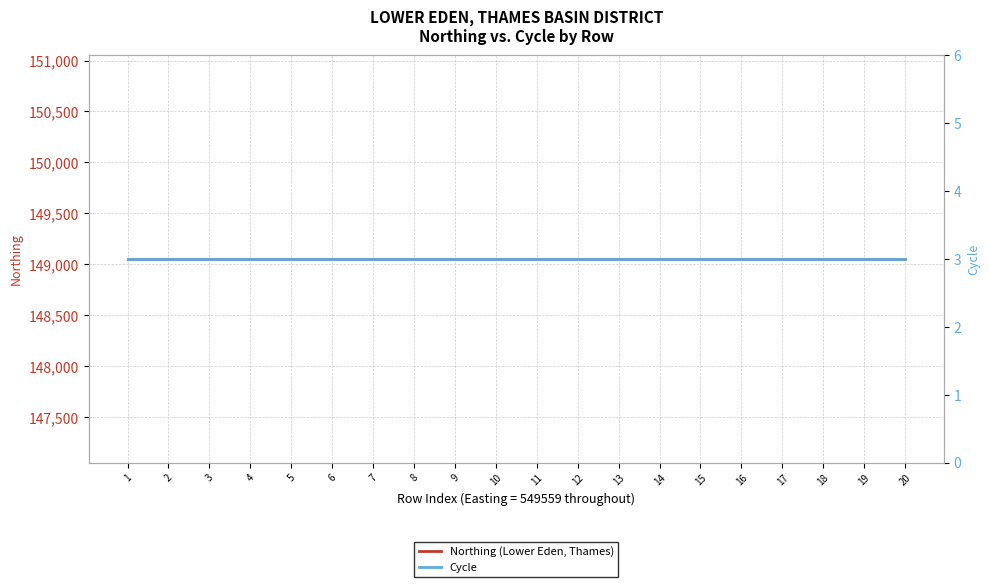

What is the sum of all Northing (Lower Eden, Thames) values?

2981040